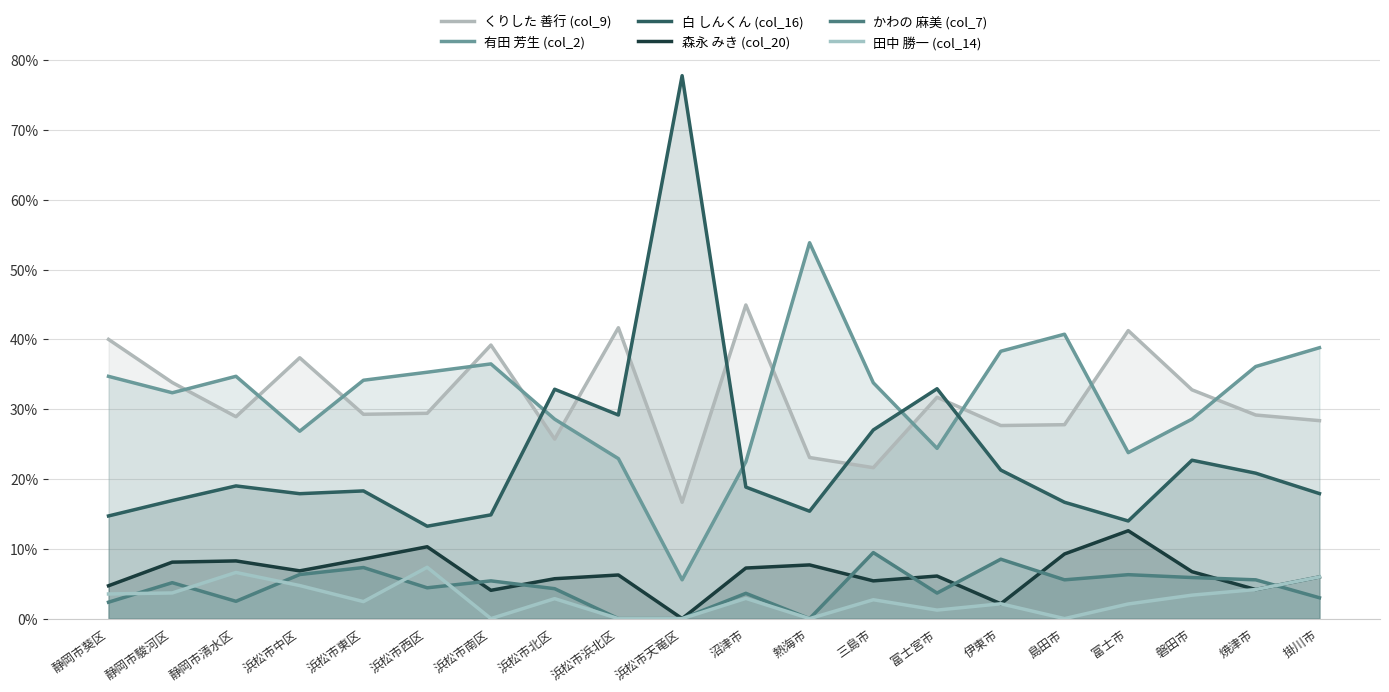

What is the total value across all series at 静岡市清水区?

1.0